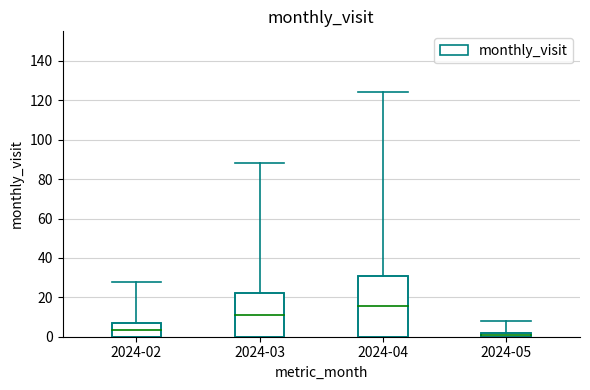

How many bars are there in total?

4